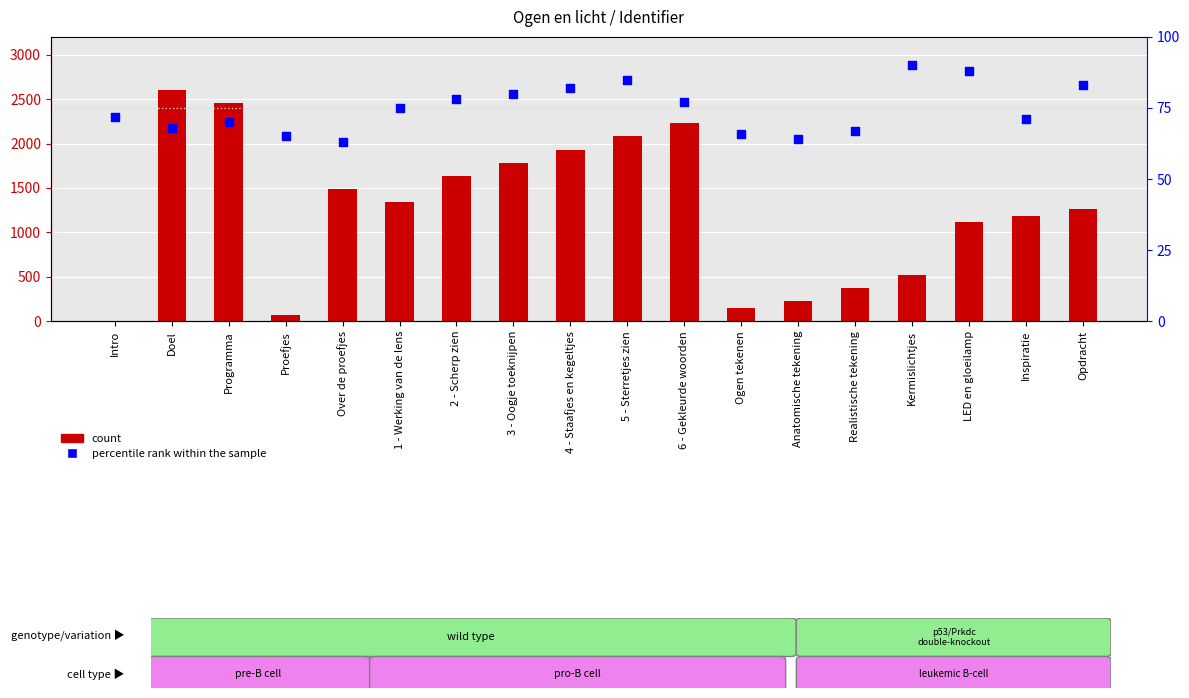

Which series contains the lowest Y value?

count